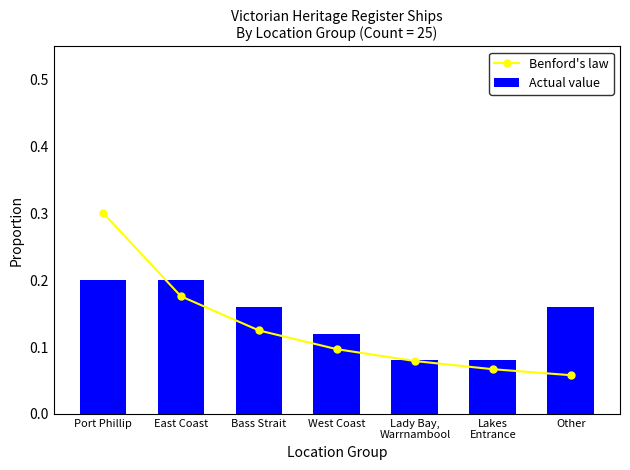

Reading left to right, transcribe all the data shown in this chart.

Benford's law: Port Phillip=0.3	East Coast=0.2	Bass Strait=0.1	West Coast=0.1	Lady Bay,
Warrnambool=0.1	Lakes
Entrance=0.1	Other=0.1
Actual value: Port Phillip=0.2	East Coast=0.2	Bass Strait=0.2	West Coast=0.1	Lady Bay,
Warrnambool=0.1	Lakes
Entrance=0.1	Other=0.2